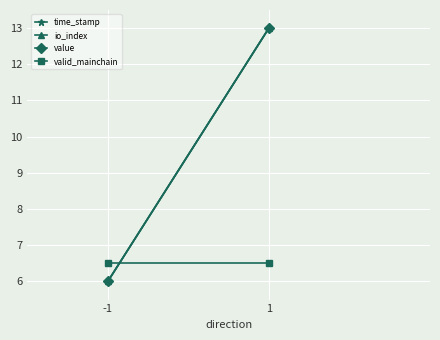

What is the value of the value point at the 1st from the left?

6.0